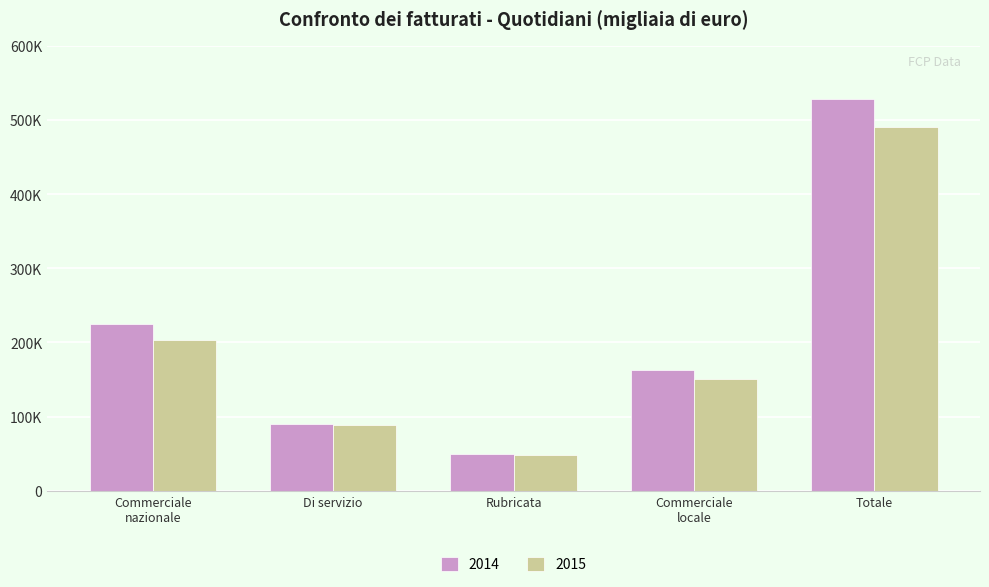

What is the difference between the maximum and second lowest values in the 2015 series?

401816